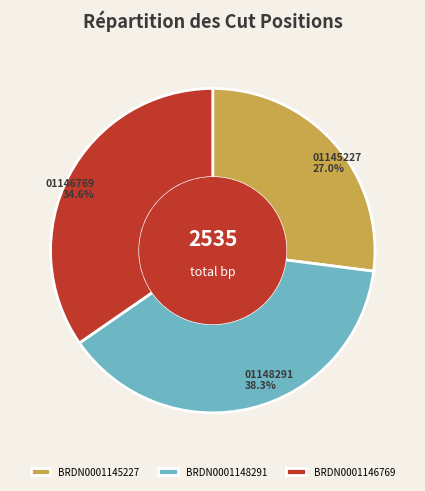

To the nearest percent, what is the difference between the largest and smallest slice percentages?

11%